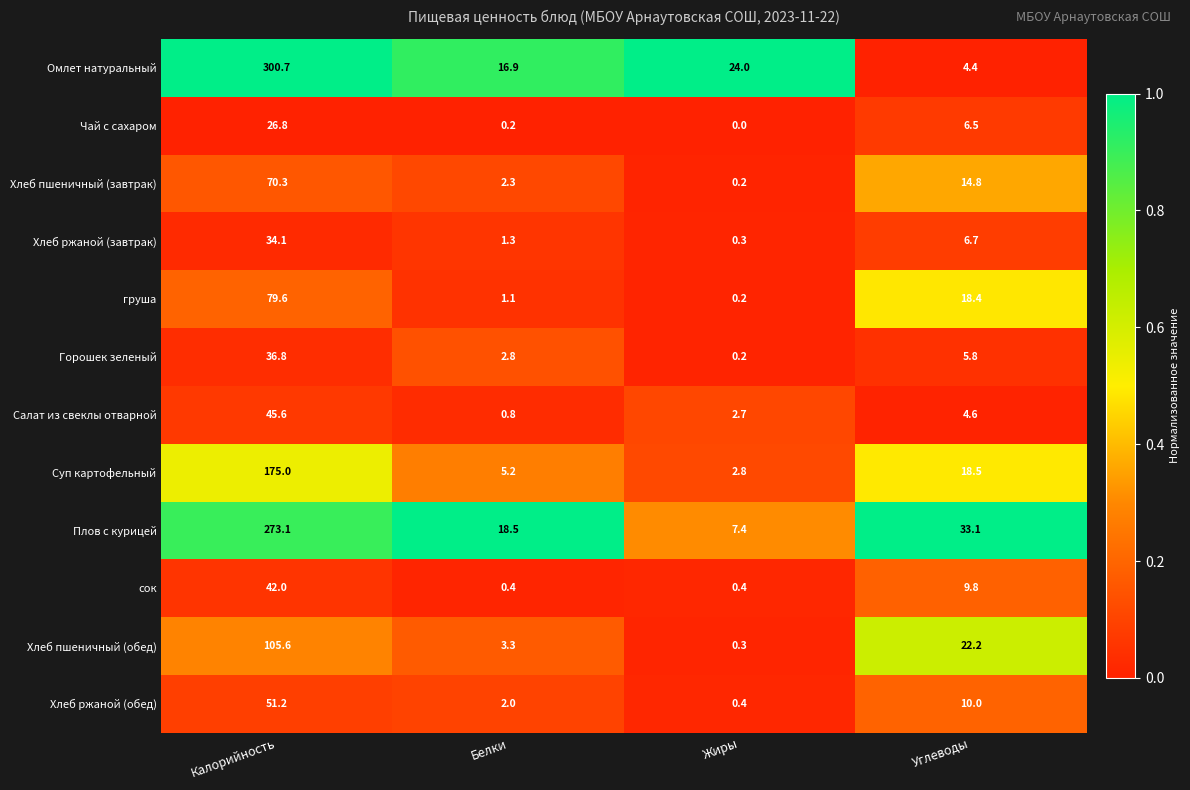

At which category does the chart reach its minimum across all series?

Жиры